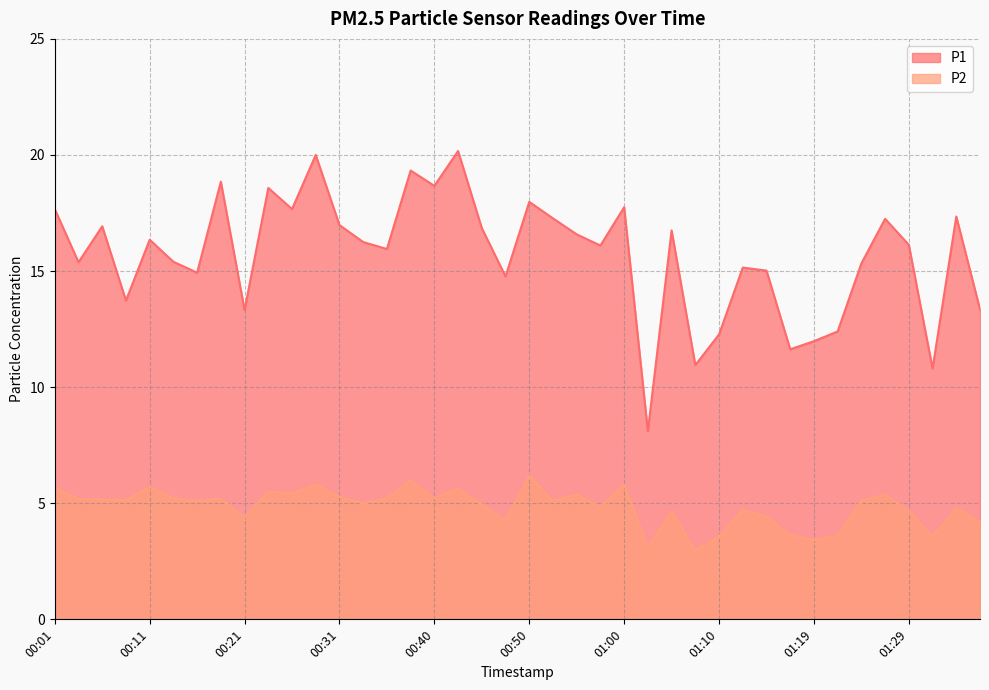

Is it true that P2 equals 4.0 at 01:07?

False